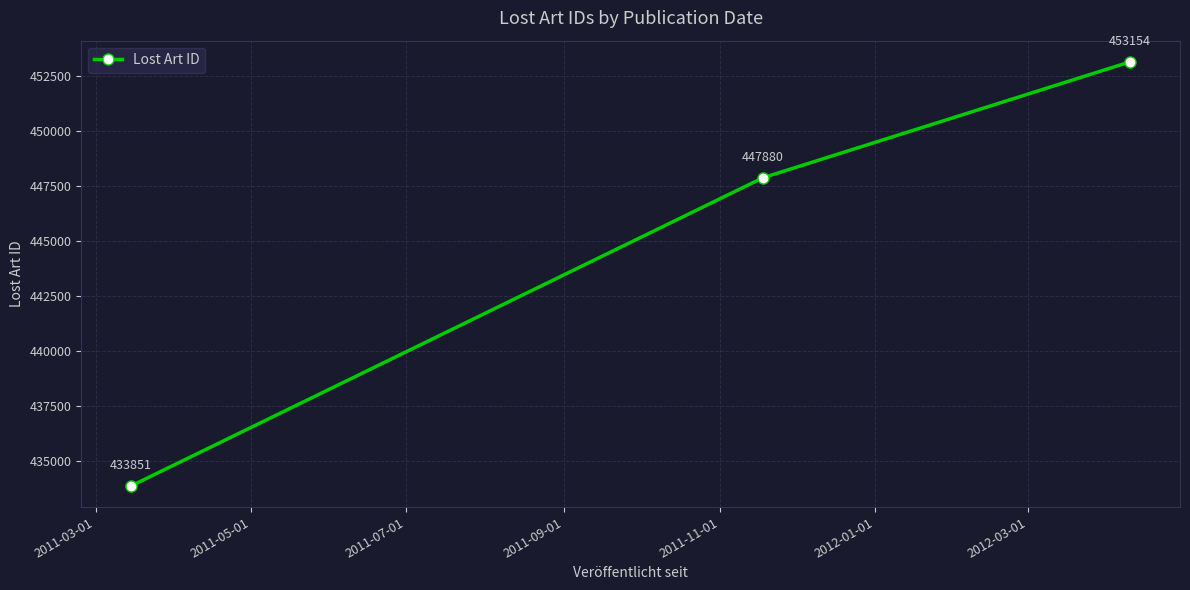

What is the difference between the maximum and minimum values?

19303